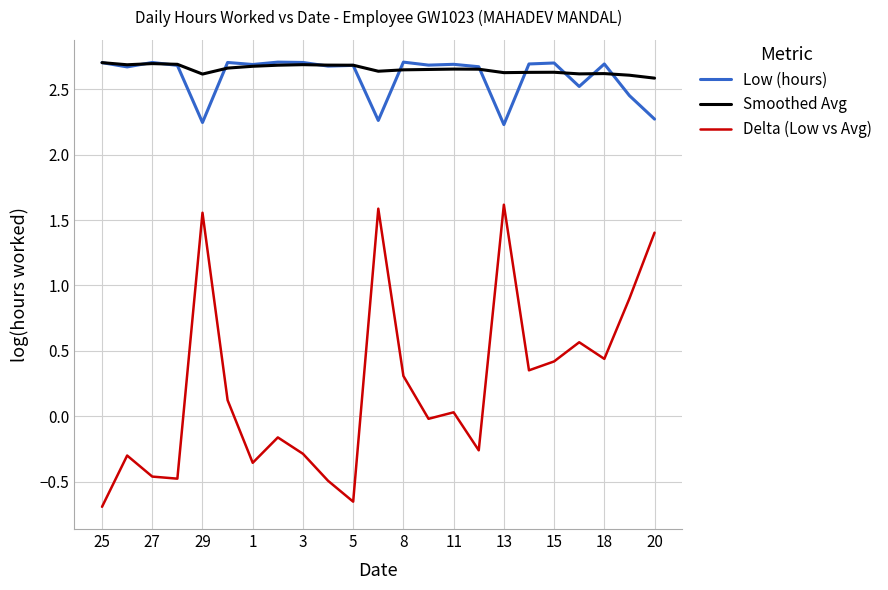

How many series are shown in this chart?

3